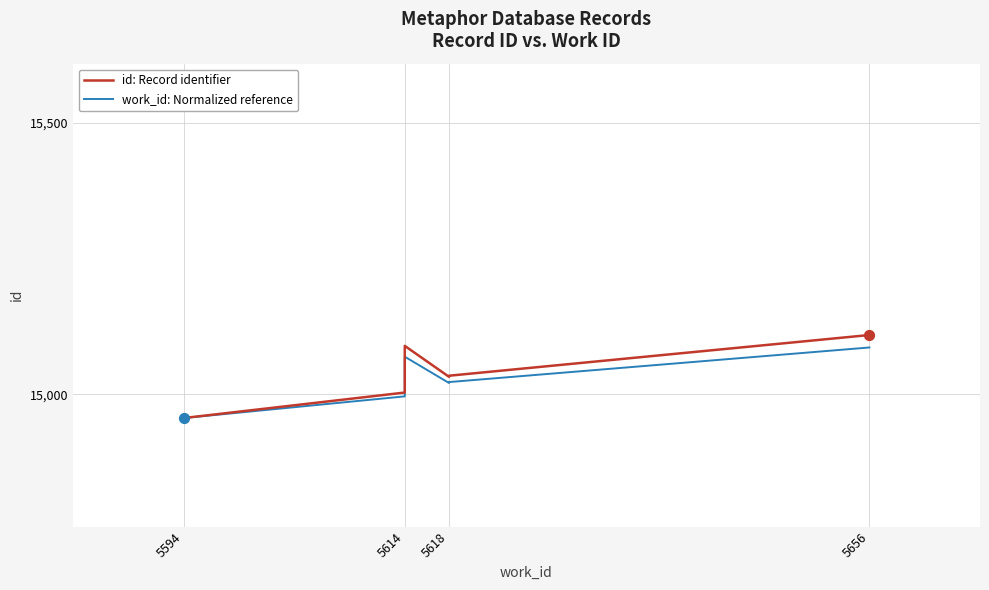

What is the total value across all series at 5614?

29999.0